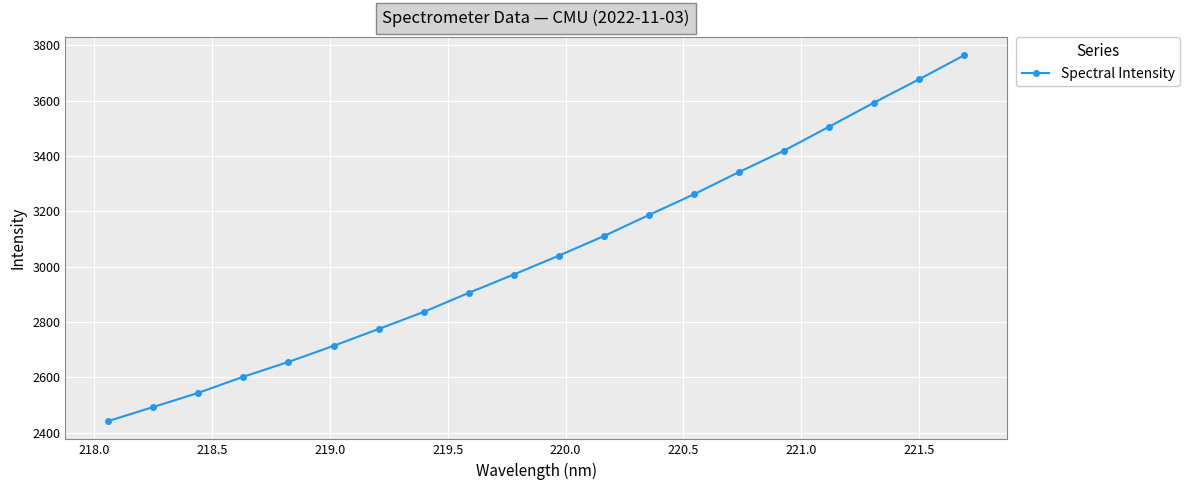

True or false: there are more than 2 points higher than both neighbors.

False